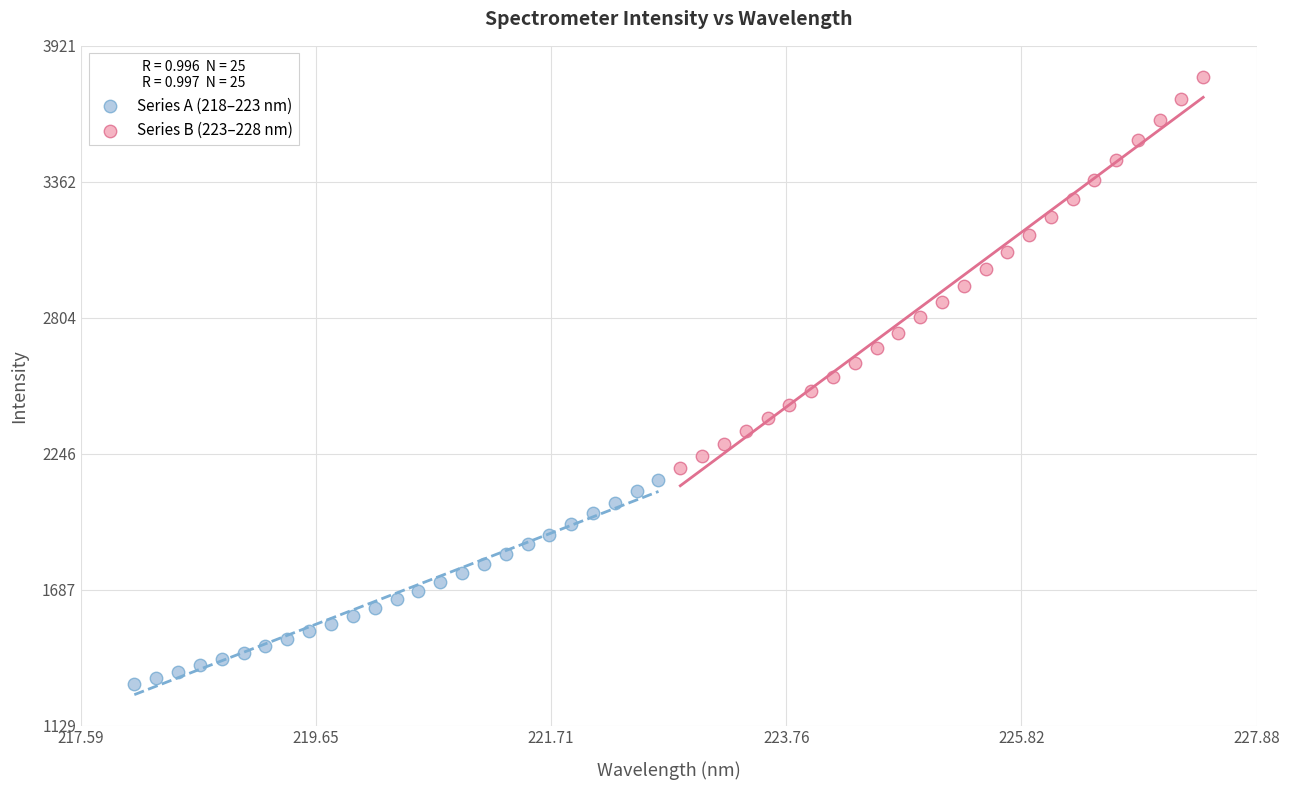

Which series contains the highest Y value?

Series B (223–228 nm)